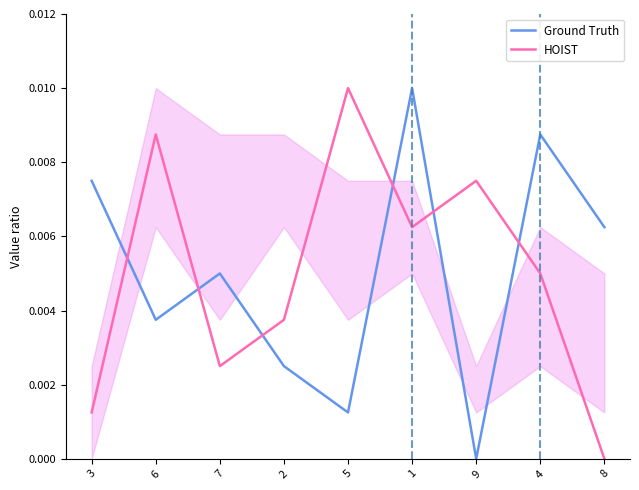

Where is the first local maximum for HOIST?

6